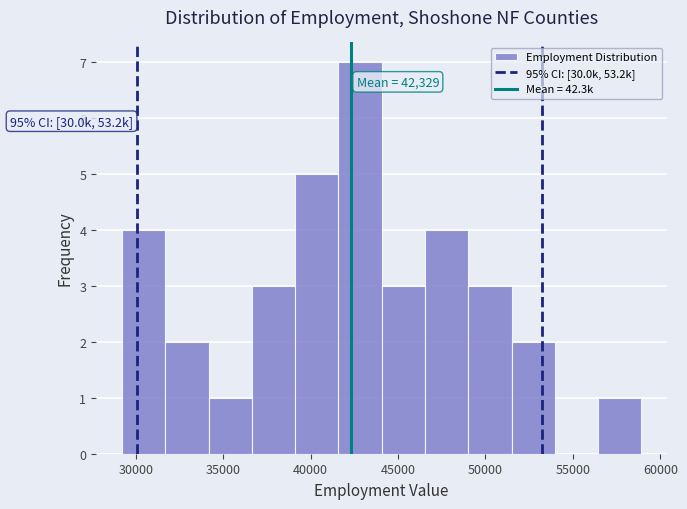

Over which range of the x-axis is the bar tallest?

41500 to 44000